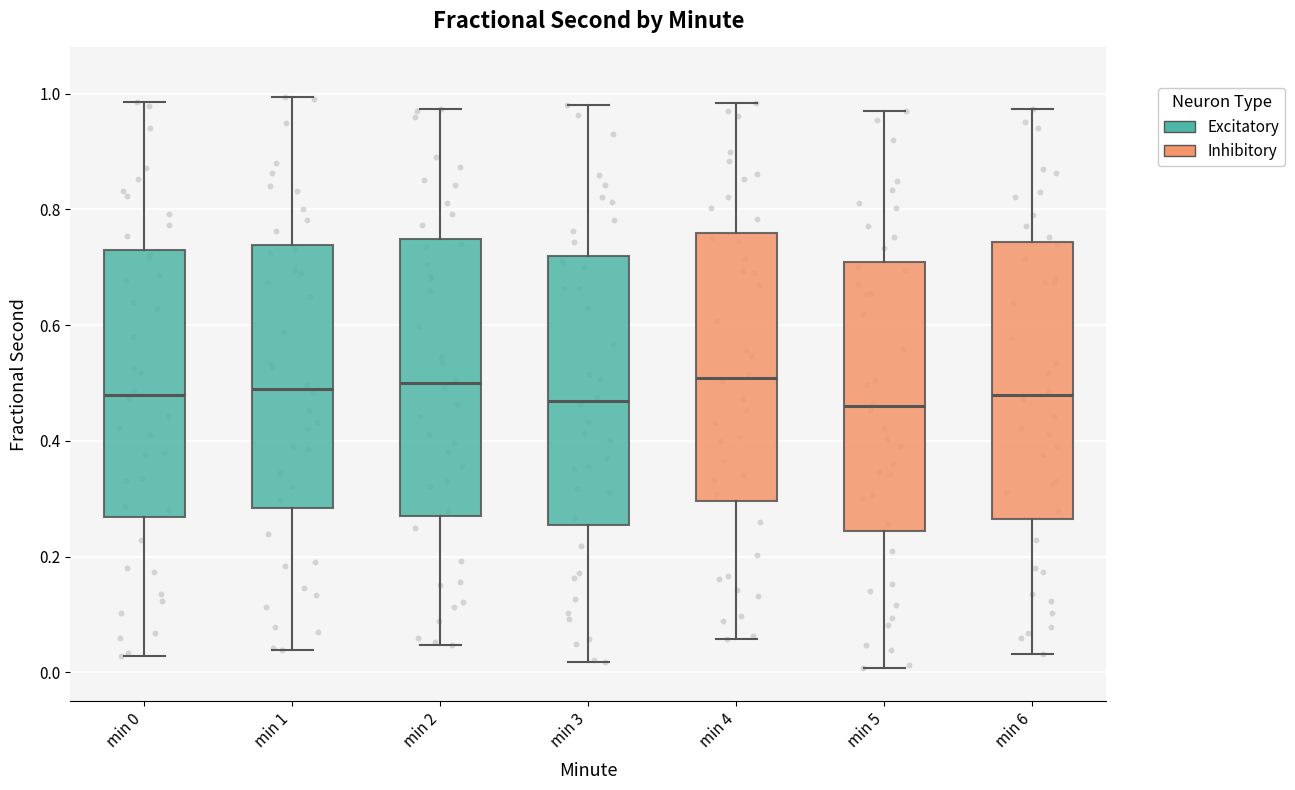

Where does the upper whisker of the box for min 5 end on the y-axis? The values are not printed on the chart, so give them approximately, as read against the axis.

0.98